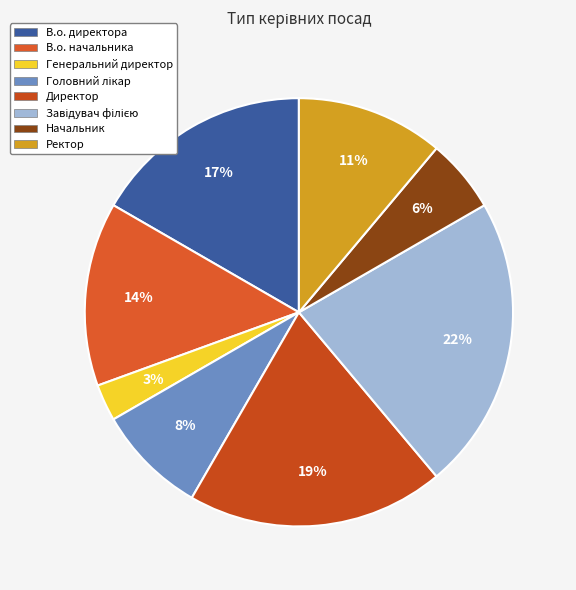

Rank the categories by value from lowest to highest.

Генеральний директор, Начальник, Головний лікар, Ректор, В.о. начальника, В.о. директора, Директор, Завідувач філією